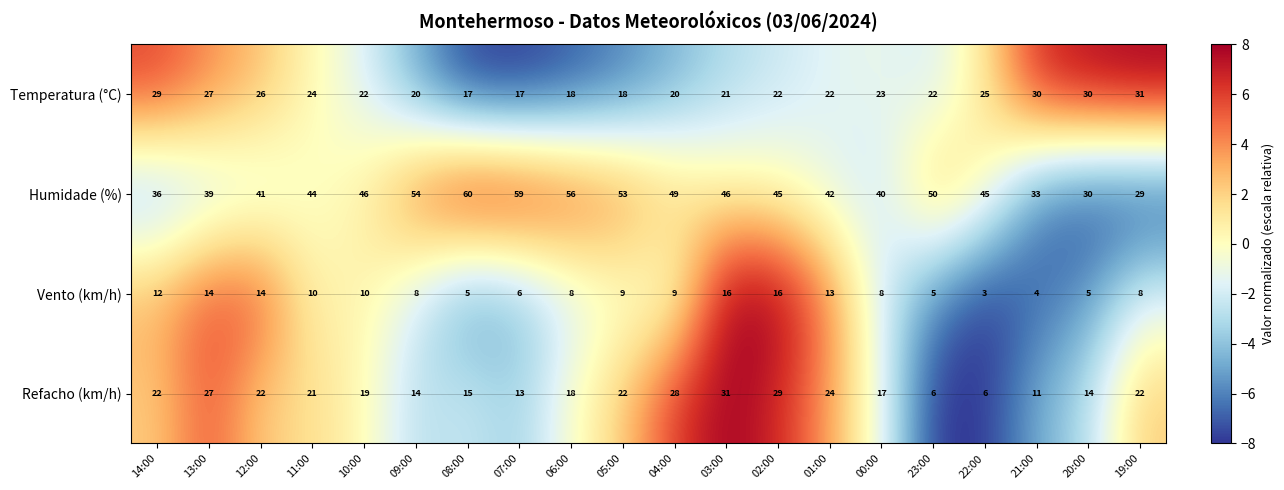

How many data points does each series have?

20